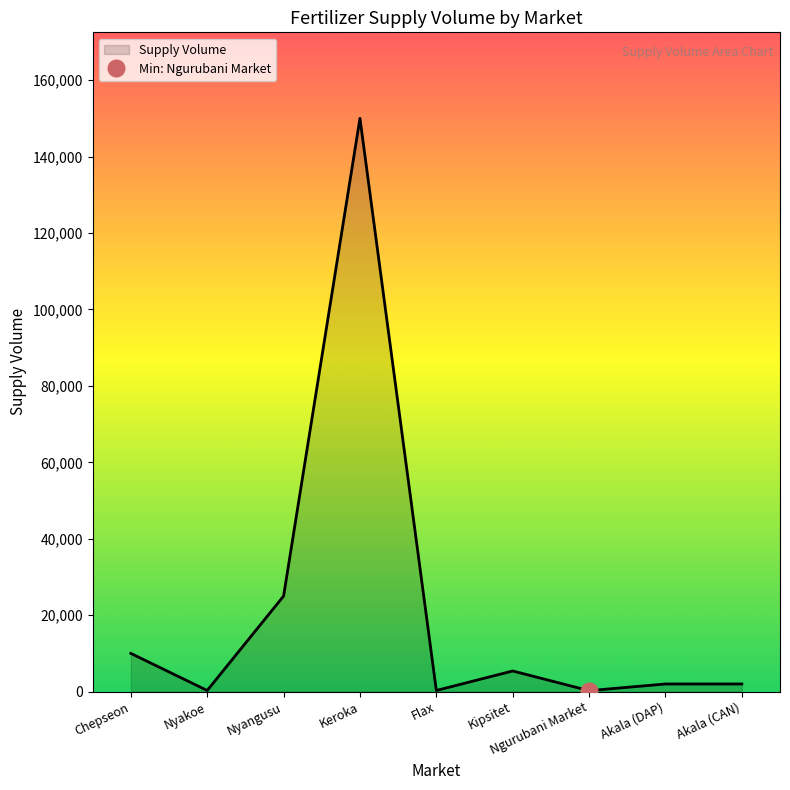

Which category has the lowest value across all series?

Ngurubani Market